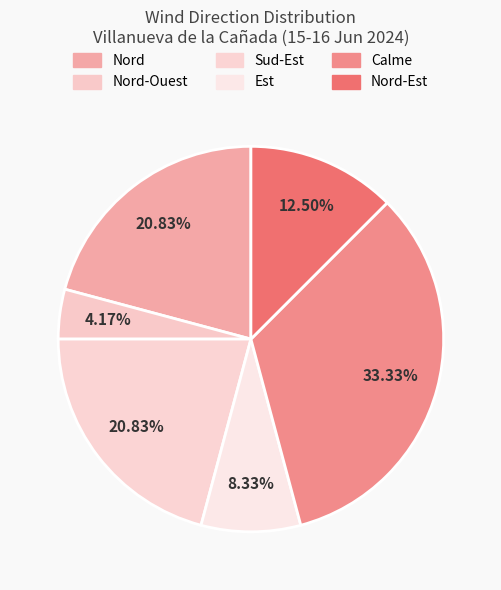

To the nearest percent, what portion does Est represent?

8%